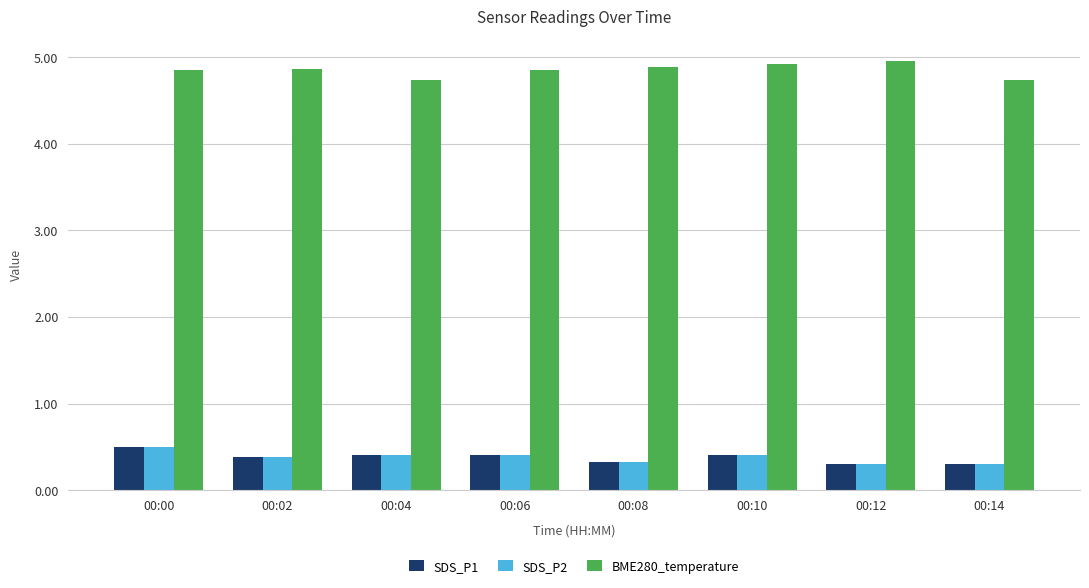

What is the sum of all BME280_temperature values?

38.8